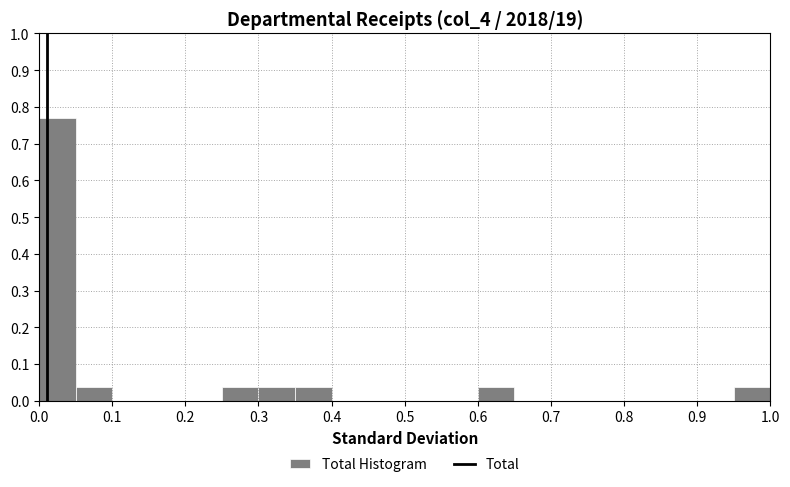

Over which range of the x-axis is the bar tallest?

0.00 to 0.05